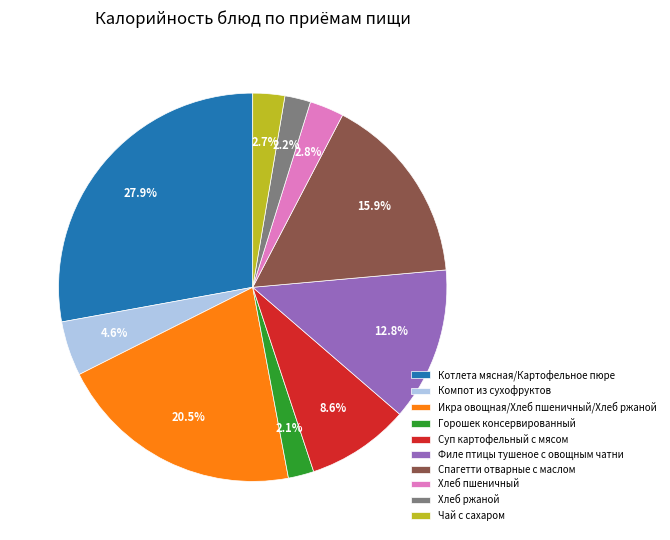

To the nearest percent, what portion does Компот из сухофруктов represent?

5%